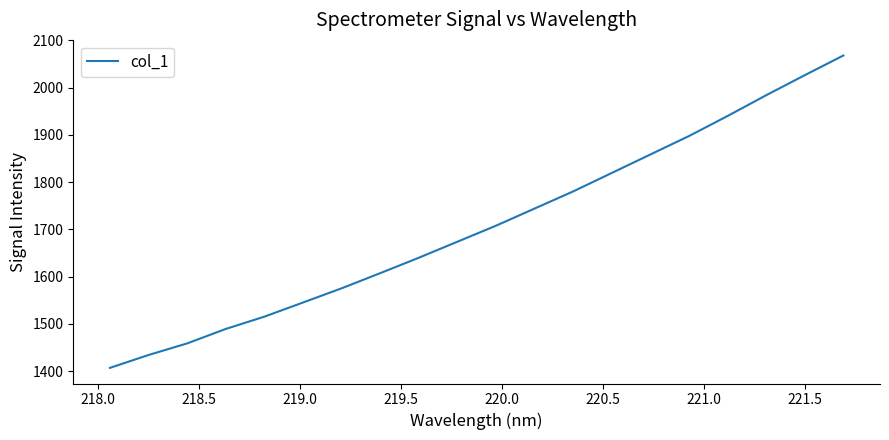

What is the difference between the maximum and minimum values?

660.9